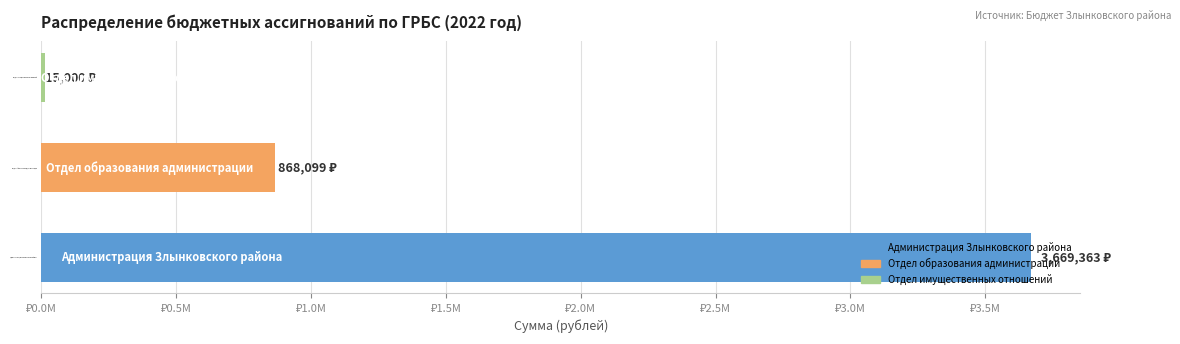

What is the difference between the maximum and minimum values?

3654362.7